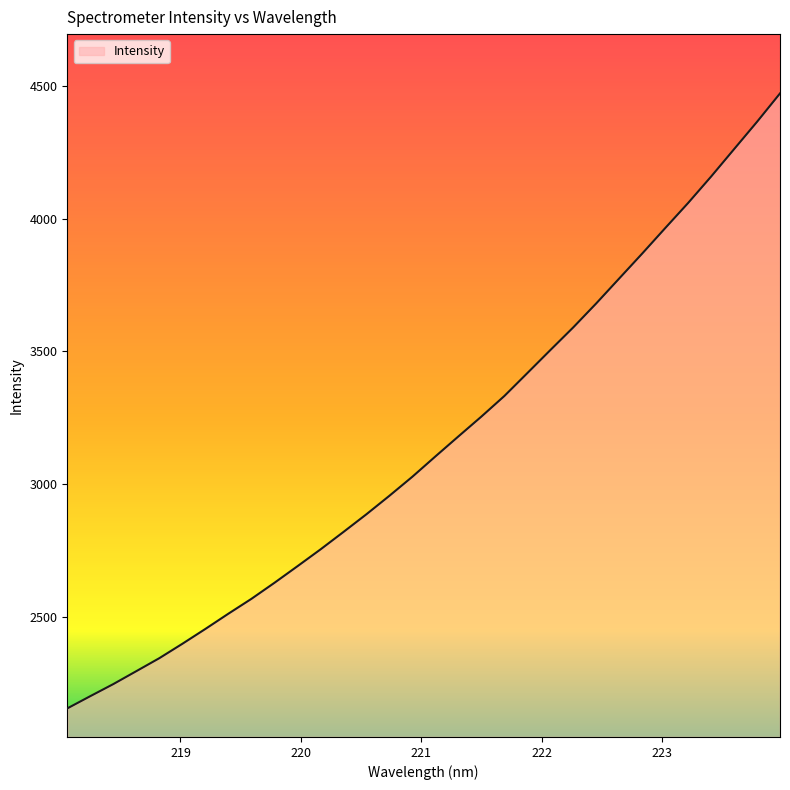

Count the number of values greater than 3103.

16